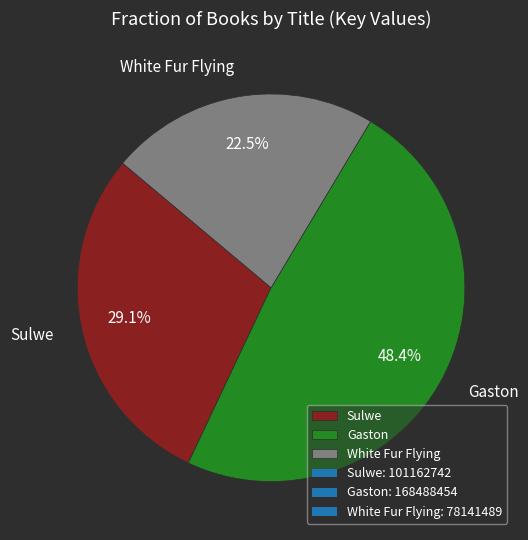

To the nearest percent, what percentage of the pie is Gaston?

48%